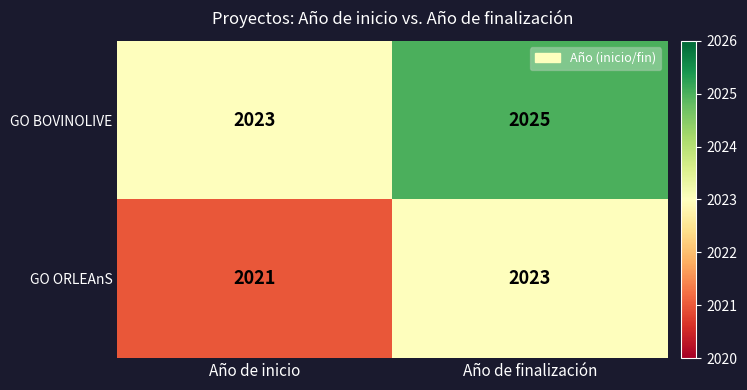

True or false: GO ORLEAnS has a value of 2023 at Año de finalización.

True